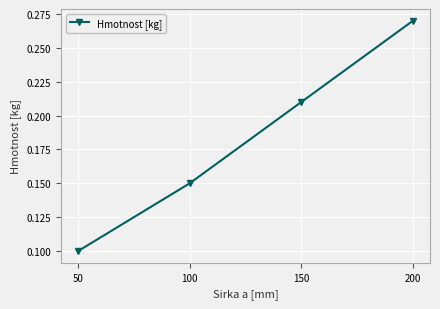

List the labels in order of value, smallest first.

50, 100, 150, 200